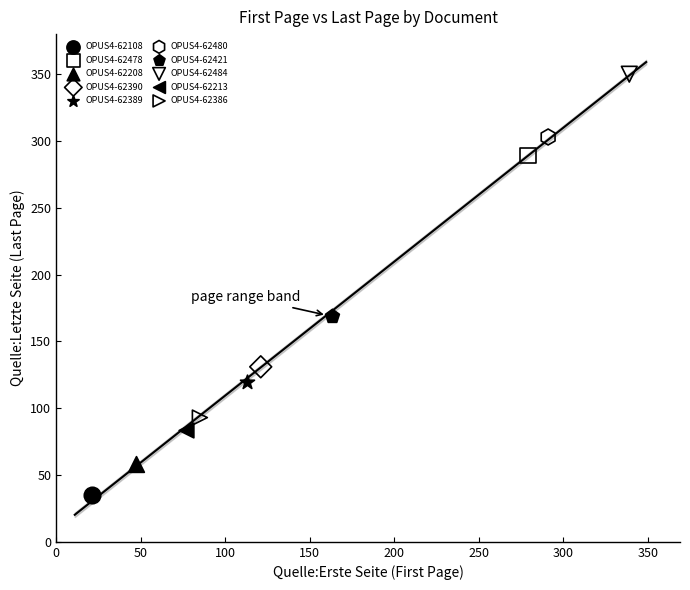

What are all the series names shown in the legend?

OPUS4-62108, OPUS4-62478, OPUS4-62208, OPUS4-62390, OPUS4-62389, OPUS4-62480, OPUS4-62421, OPUS4-62484, OPUS4-62213, OPUS4-62386